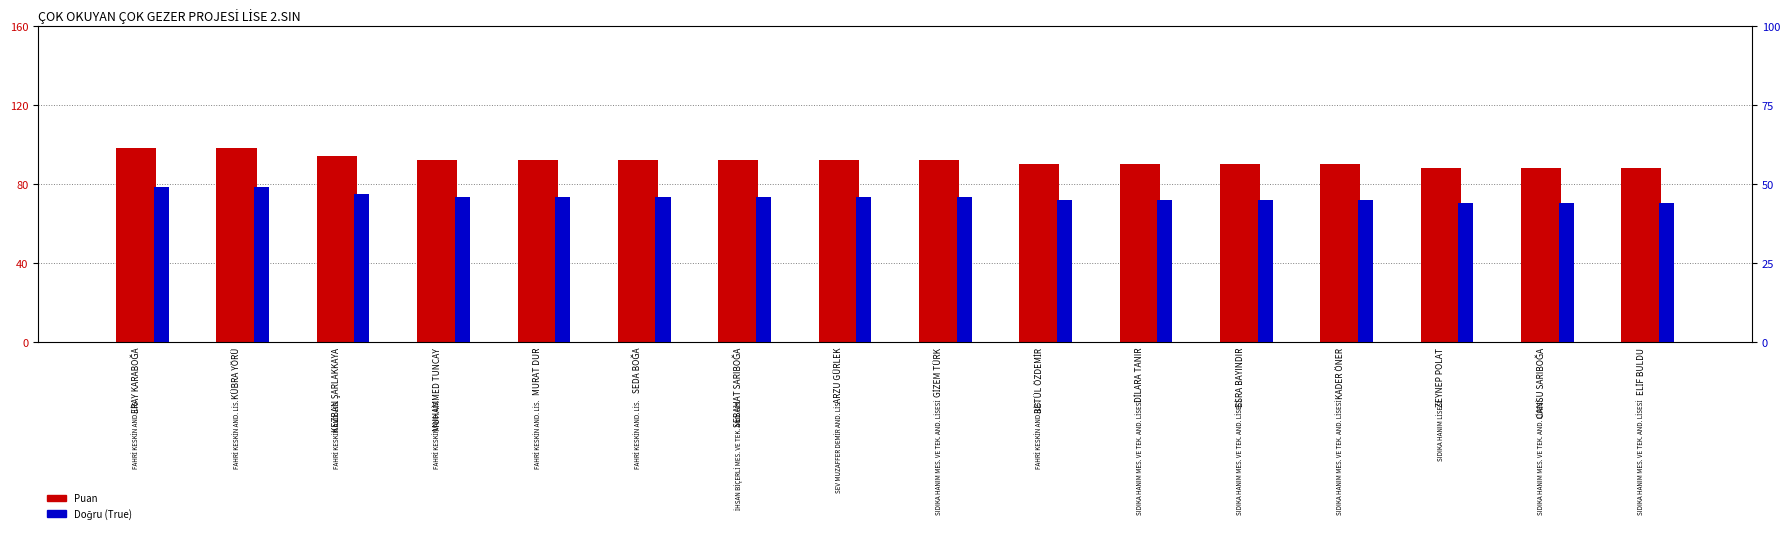

Count the True (Doğru) values in the range 45 to 46.

10